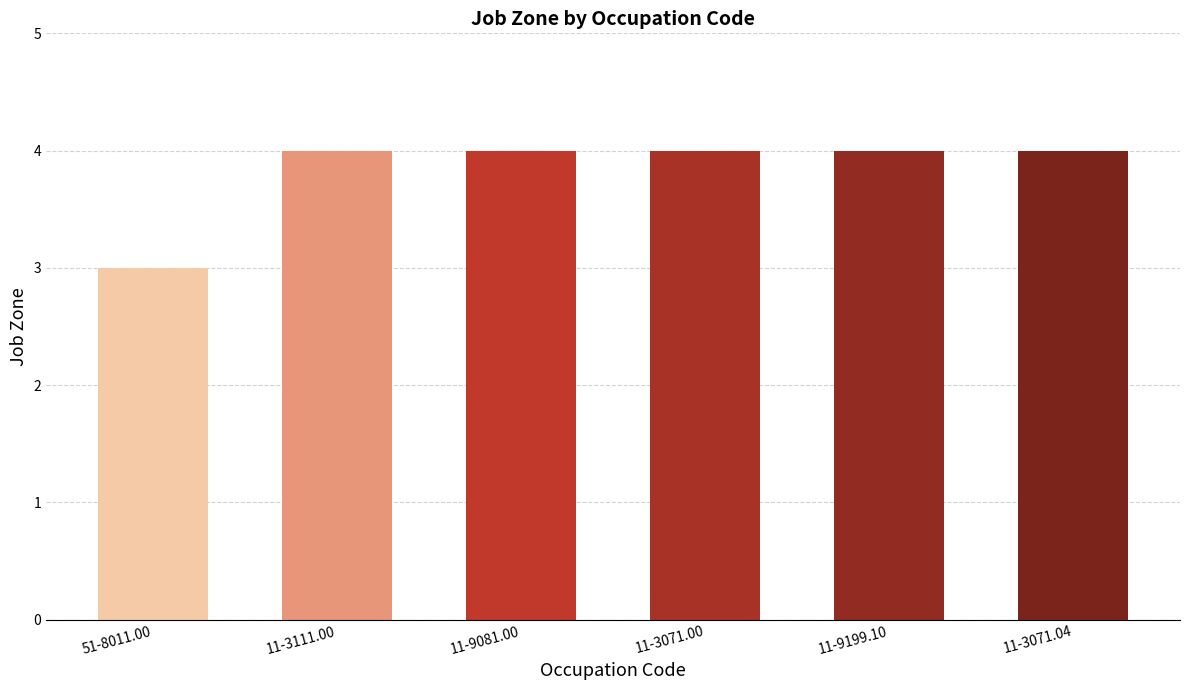

True or false: the data shows 4 at 11-3071.00.

True